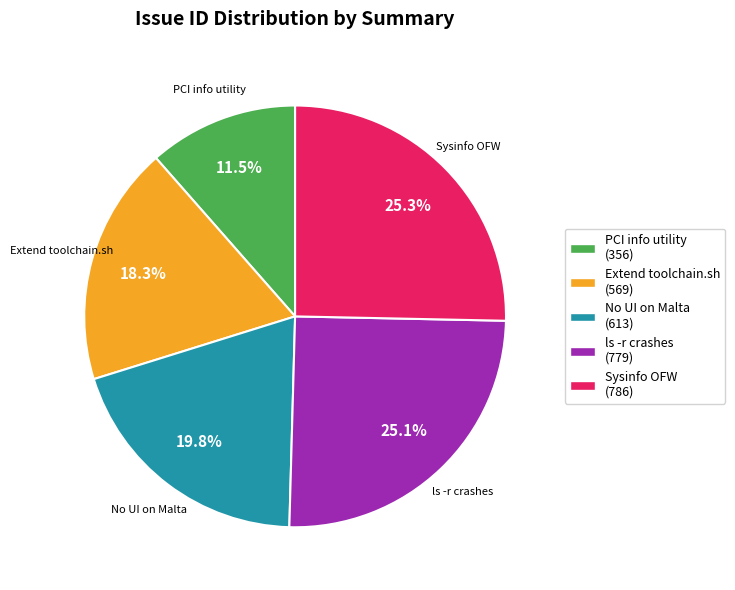

How many segments does this pie chart have?

5